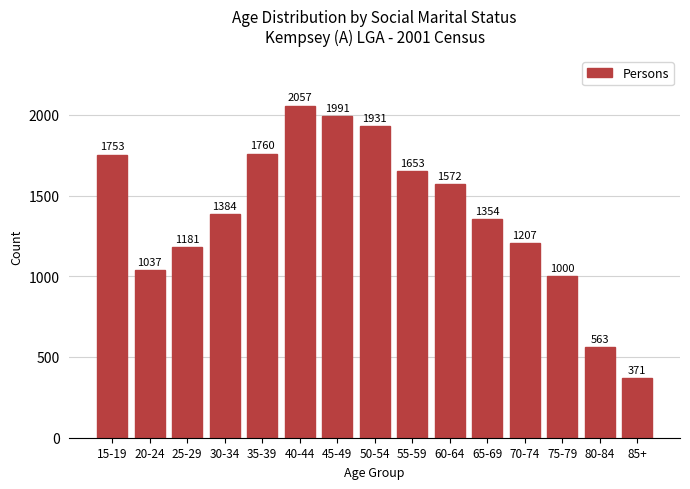

Reading left to right, extract all data points from this chart.

1753	1037	1181	1384	1760	2057	1991	1931	1653	1572	1354	1207	1000	563	371